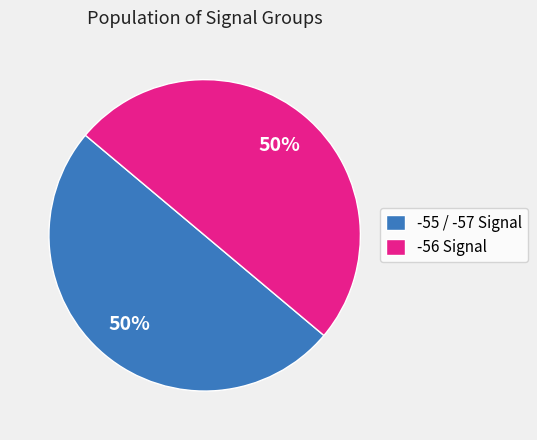

How many slices are in this pie chart?

2